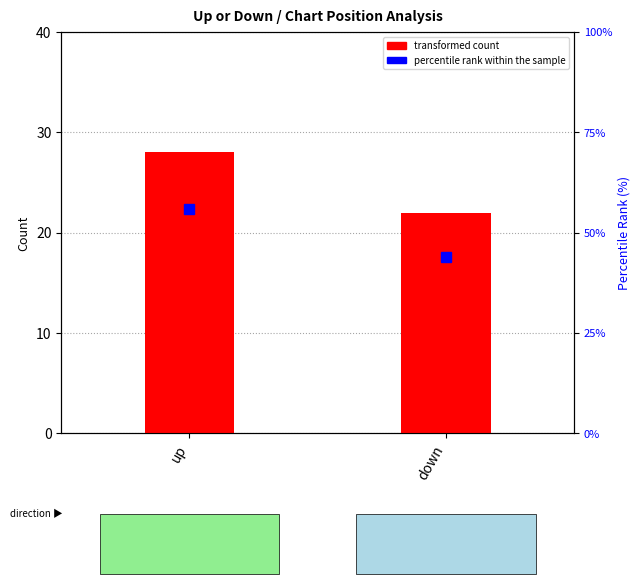

What position from the left is up?

1